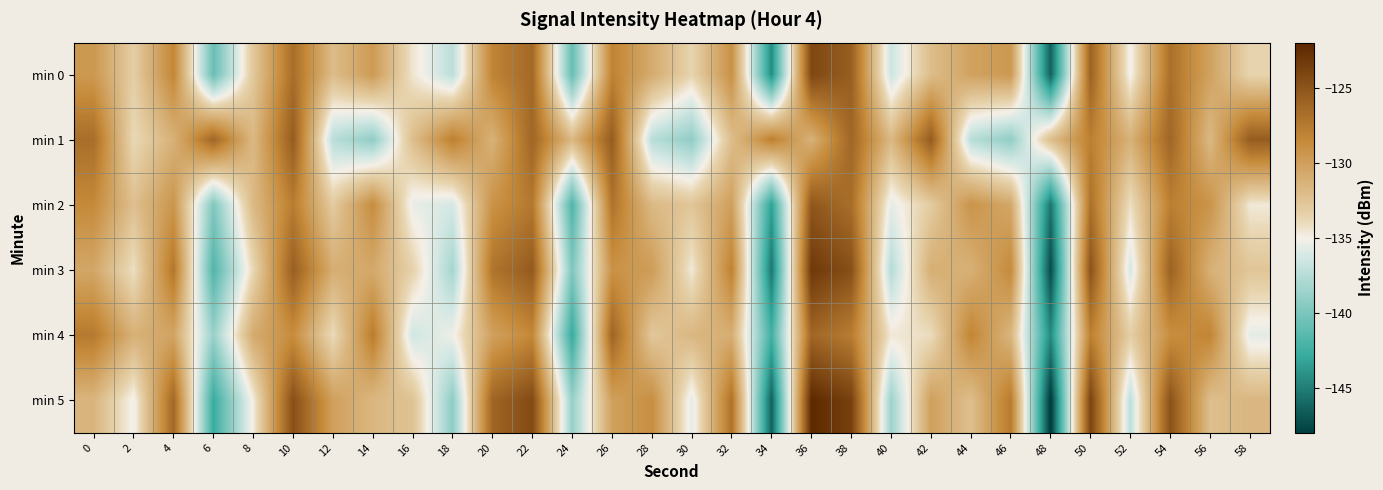

Rank the series at 18 from lowest to highest value.

min 5, min 3, min 0, min 2, min 4, min 1